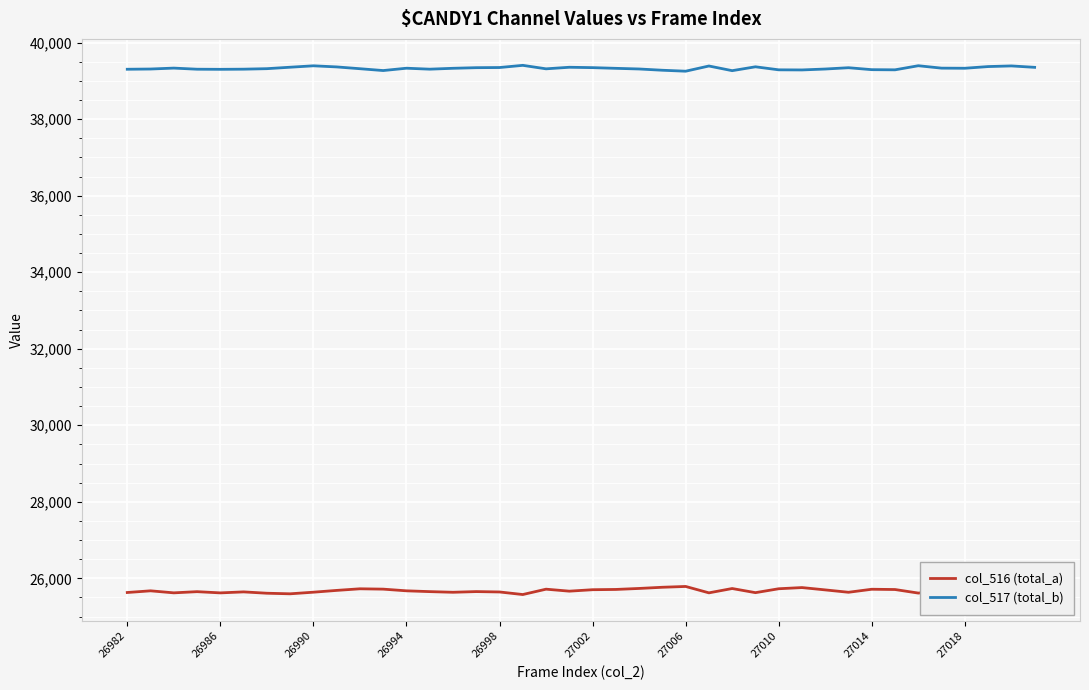

What is the lowest value of the col_517 (total_b) series?

39254